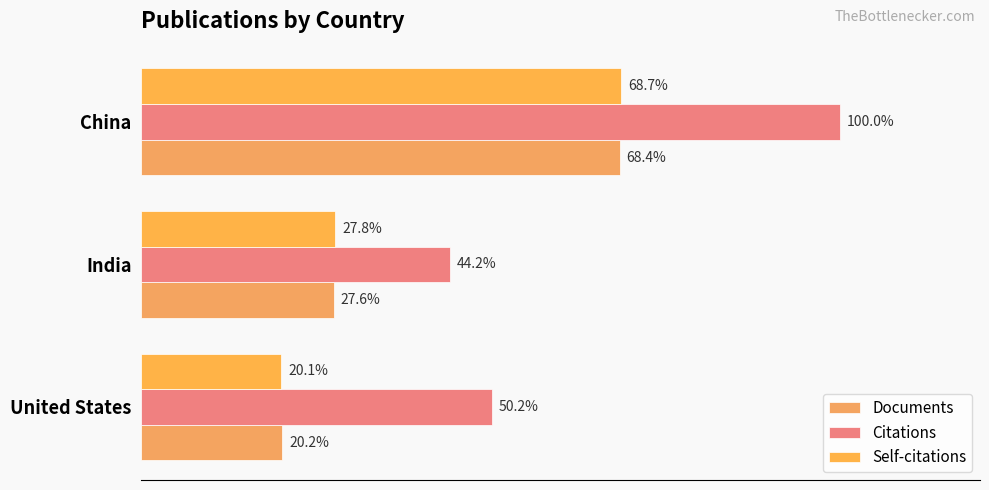

Does the chart contain stacked bars?

No